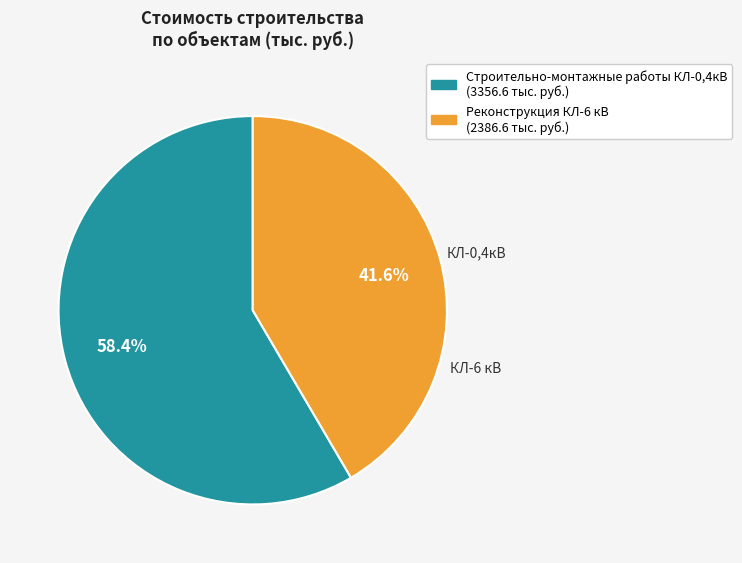

Is there a majority slice in this chart?

Yes